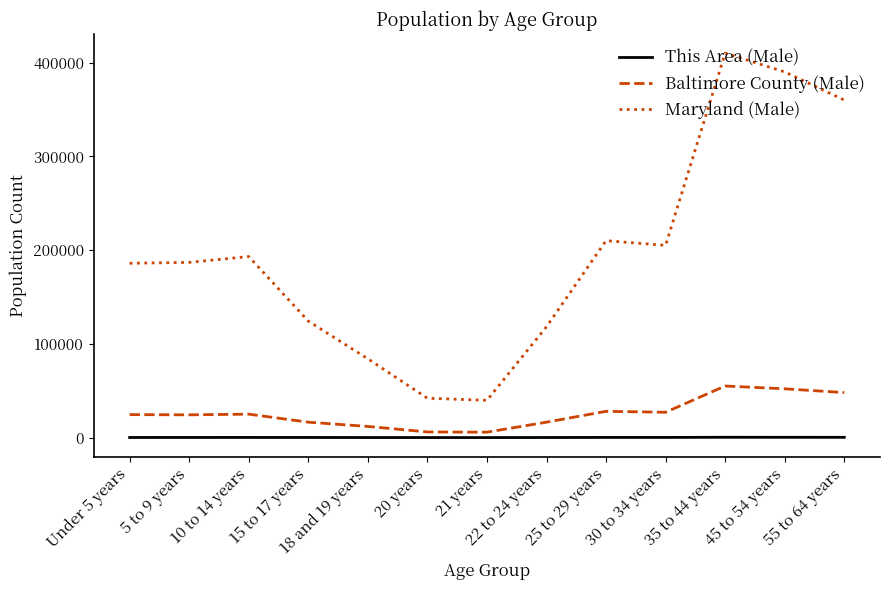

Where is the first local maximum for Maryland (Male)?

10 to 14 years